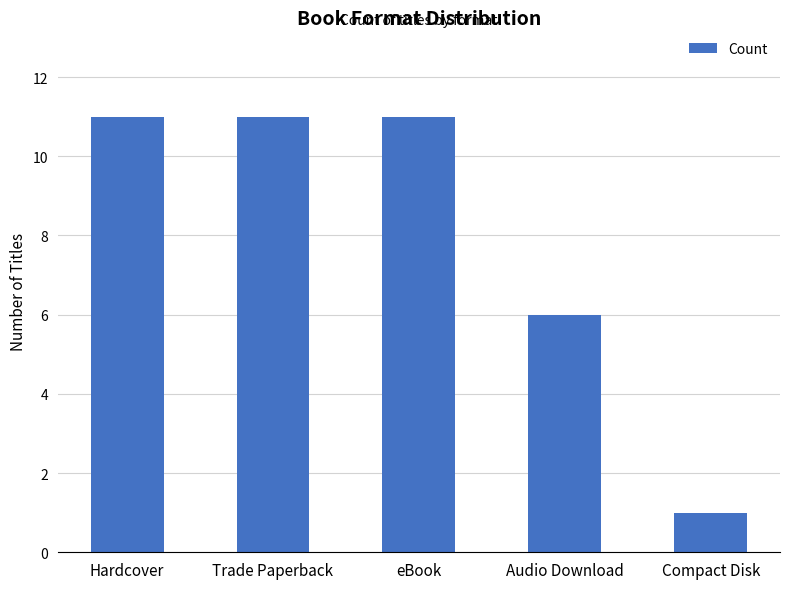

How many values are below 11?

2